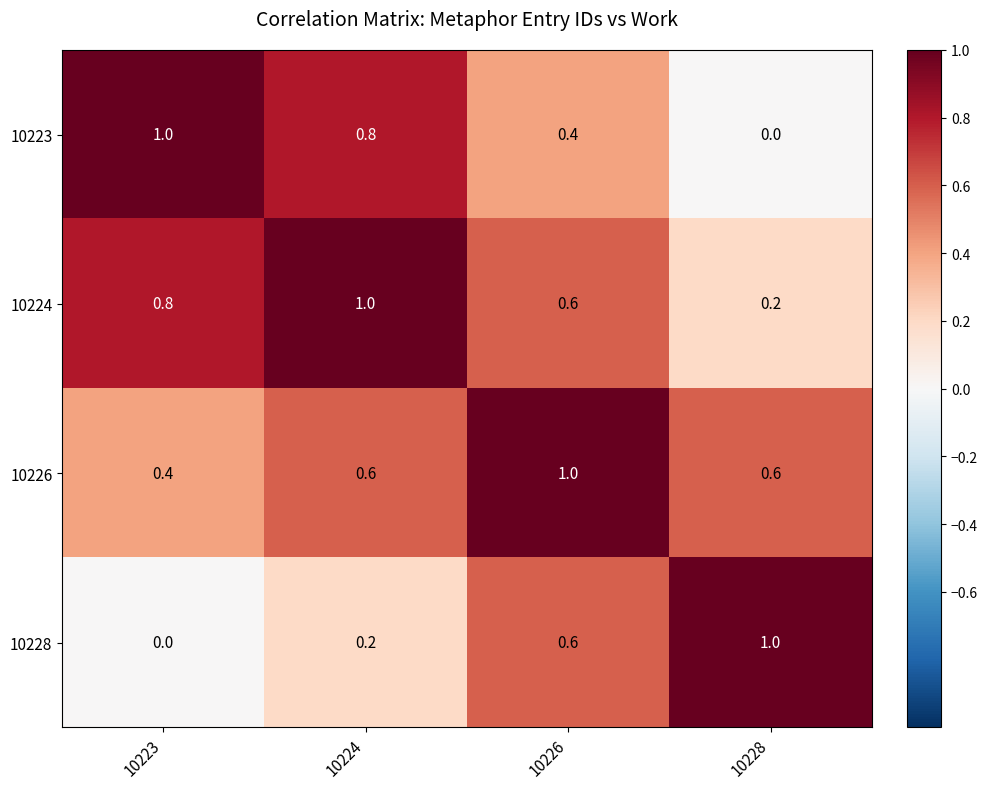

What is the difference between the highest and lowest values at 10223?

1.0